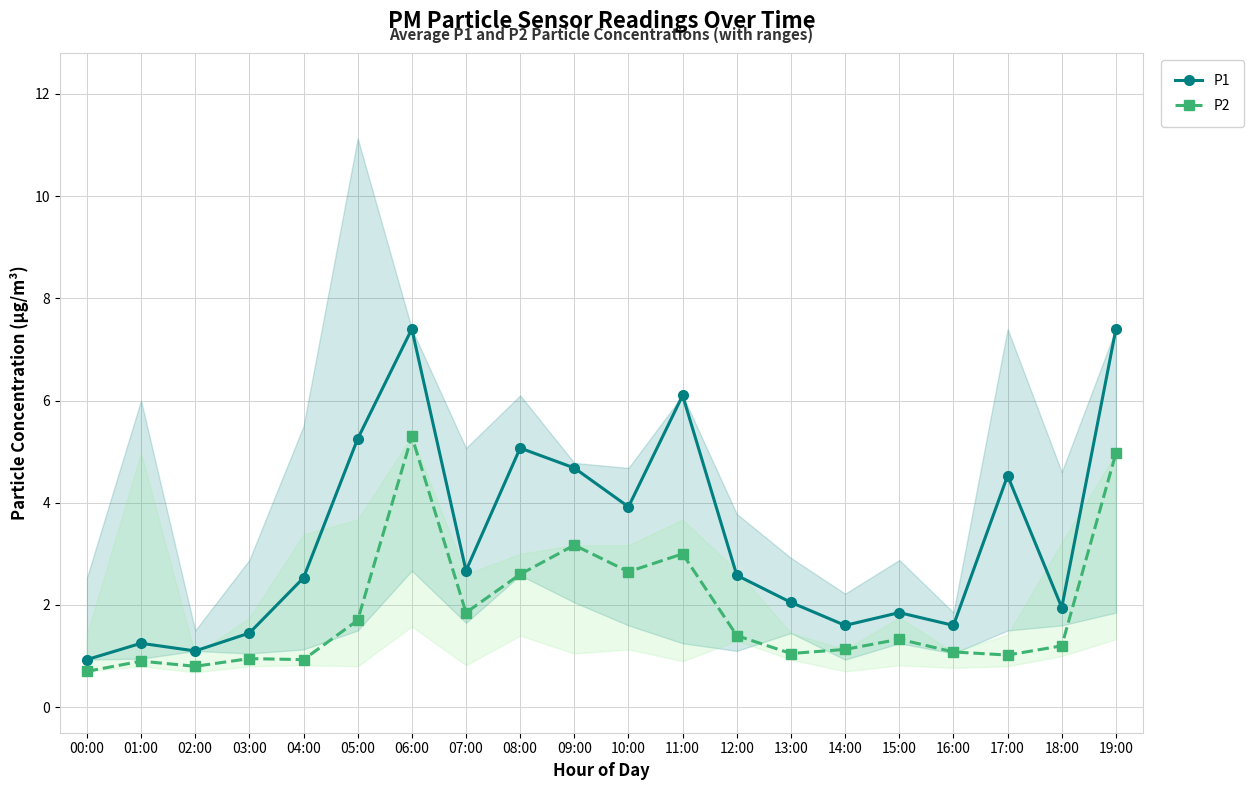

At which label is P2 closest to 3?

11:00